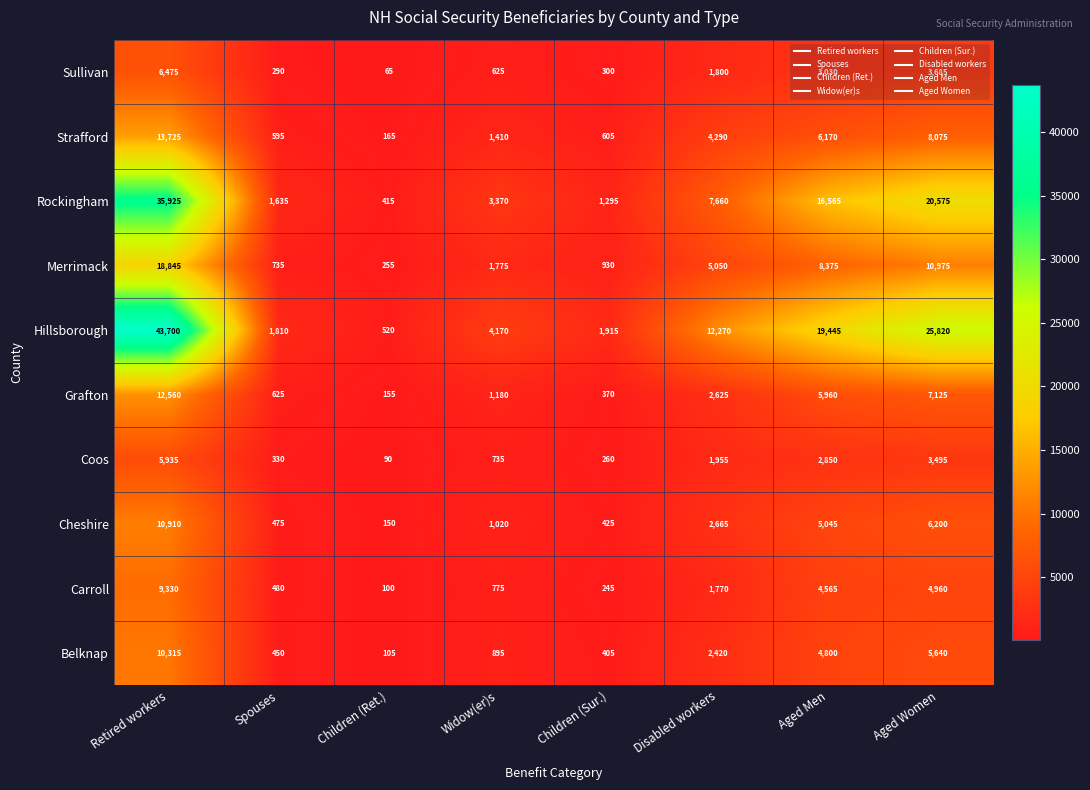

At how many categories does at least one series exceed 39603?

1